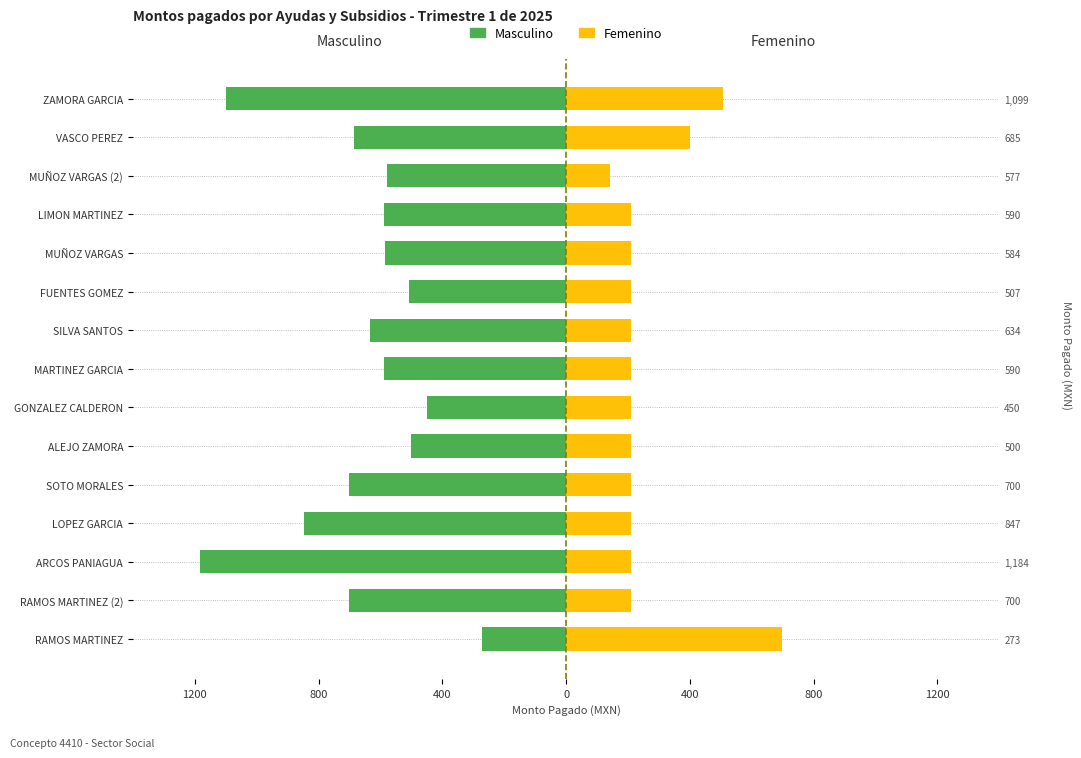

How many categories are shown in the chart?

15